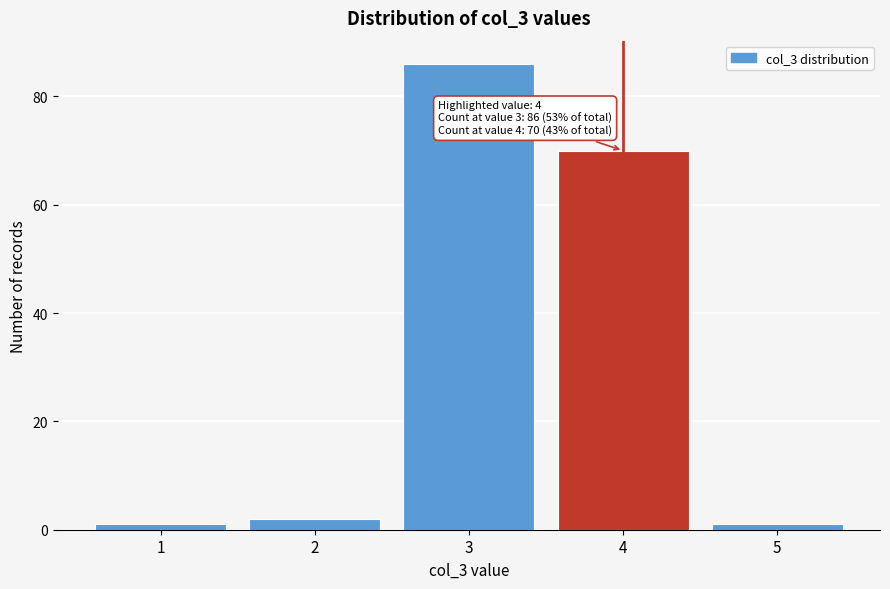

Reading right to left, what are all the values shown in this chart?

1	70	86	2	1